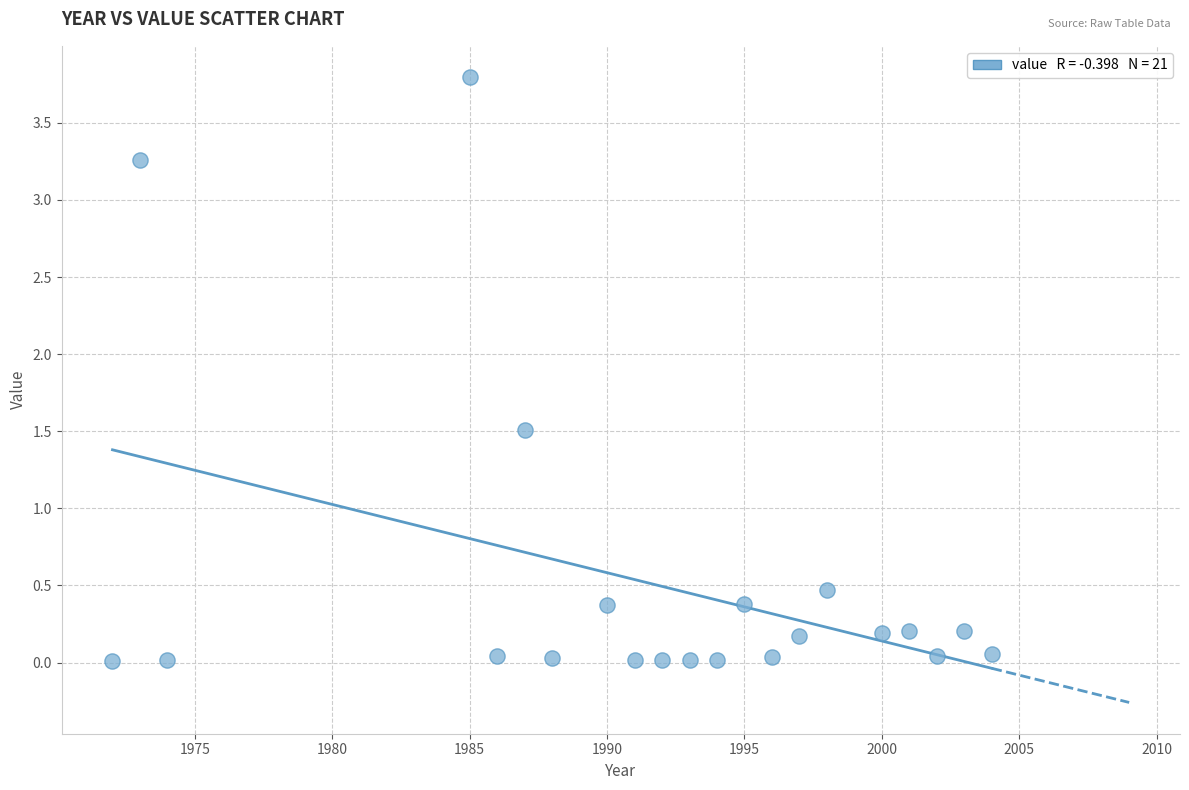

What is the range of X values (max minus min)?

32.0